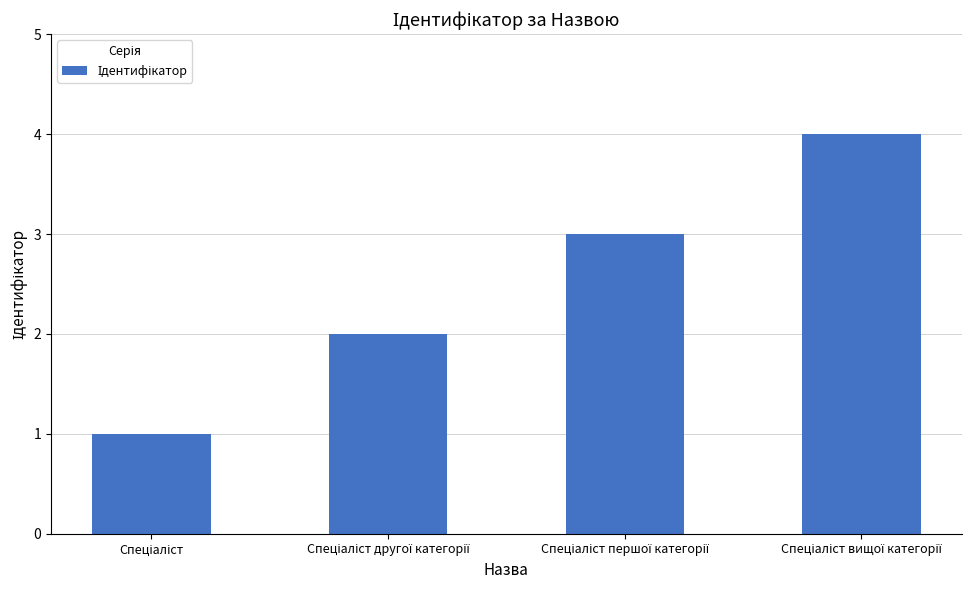

Reading left to right, transcribe all the data shown in this chart.

1	2	3	4